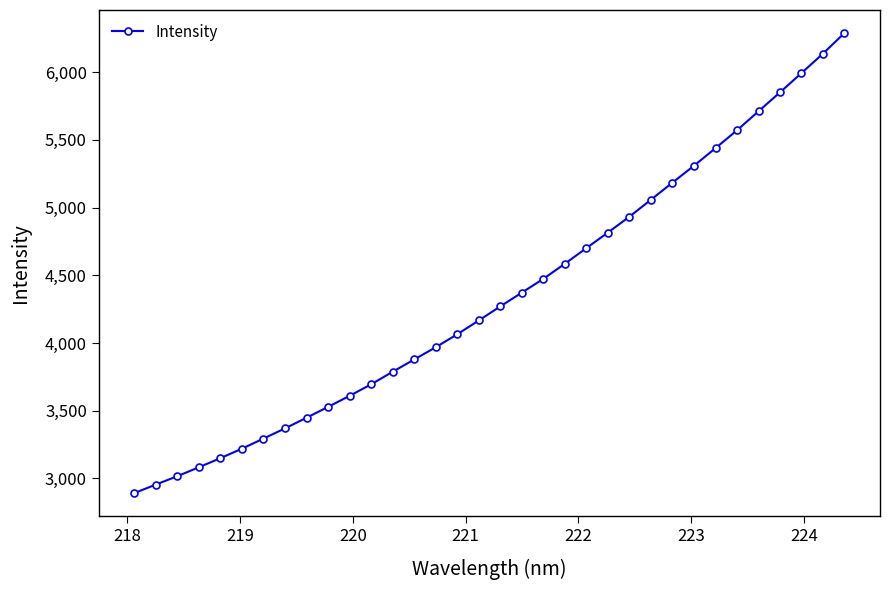

What is the difference between the second highest and minimum values?

3245.1